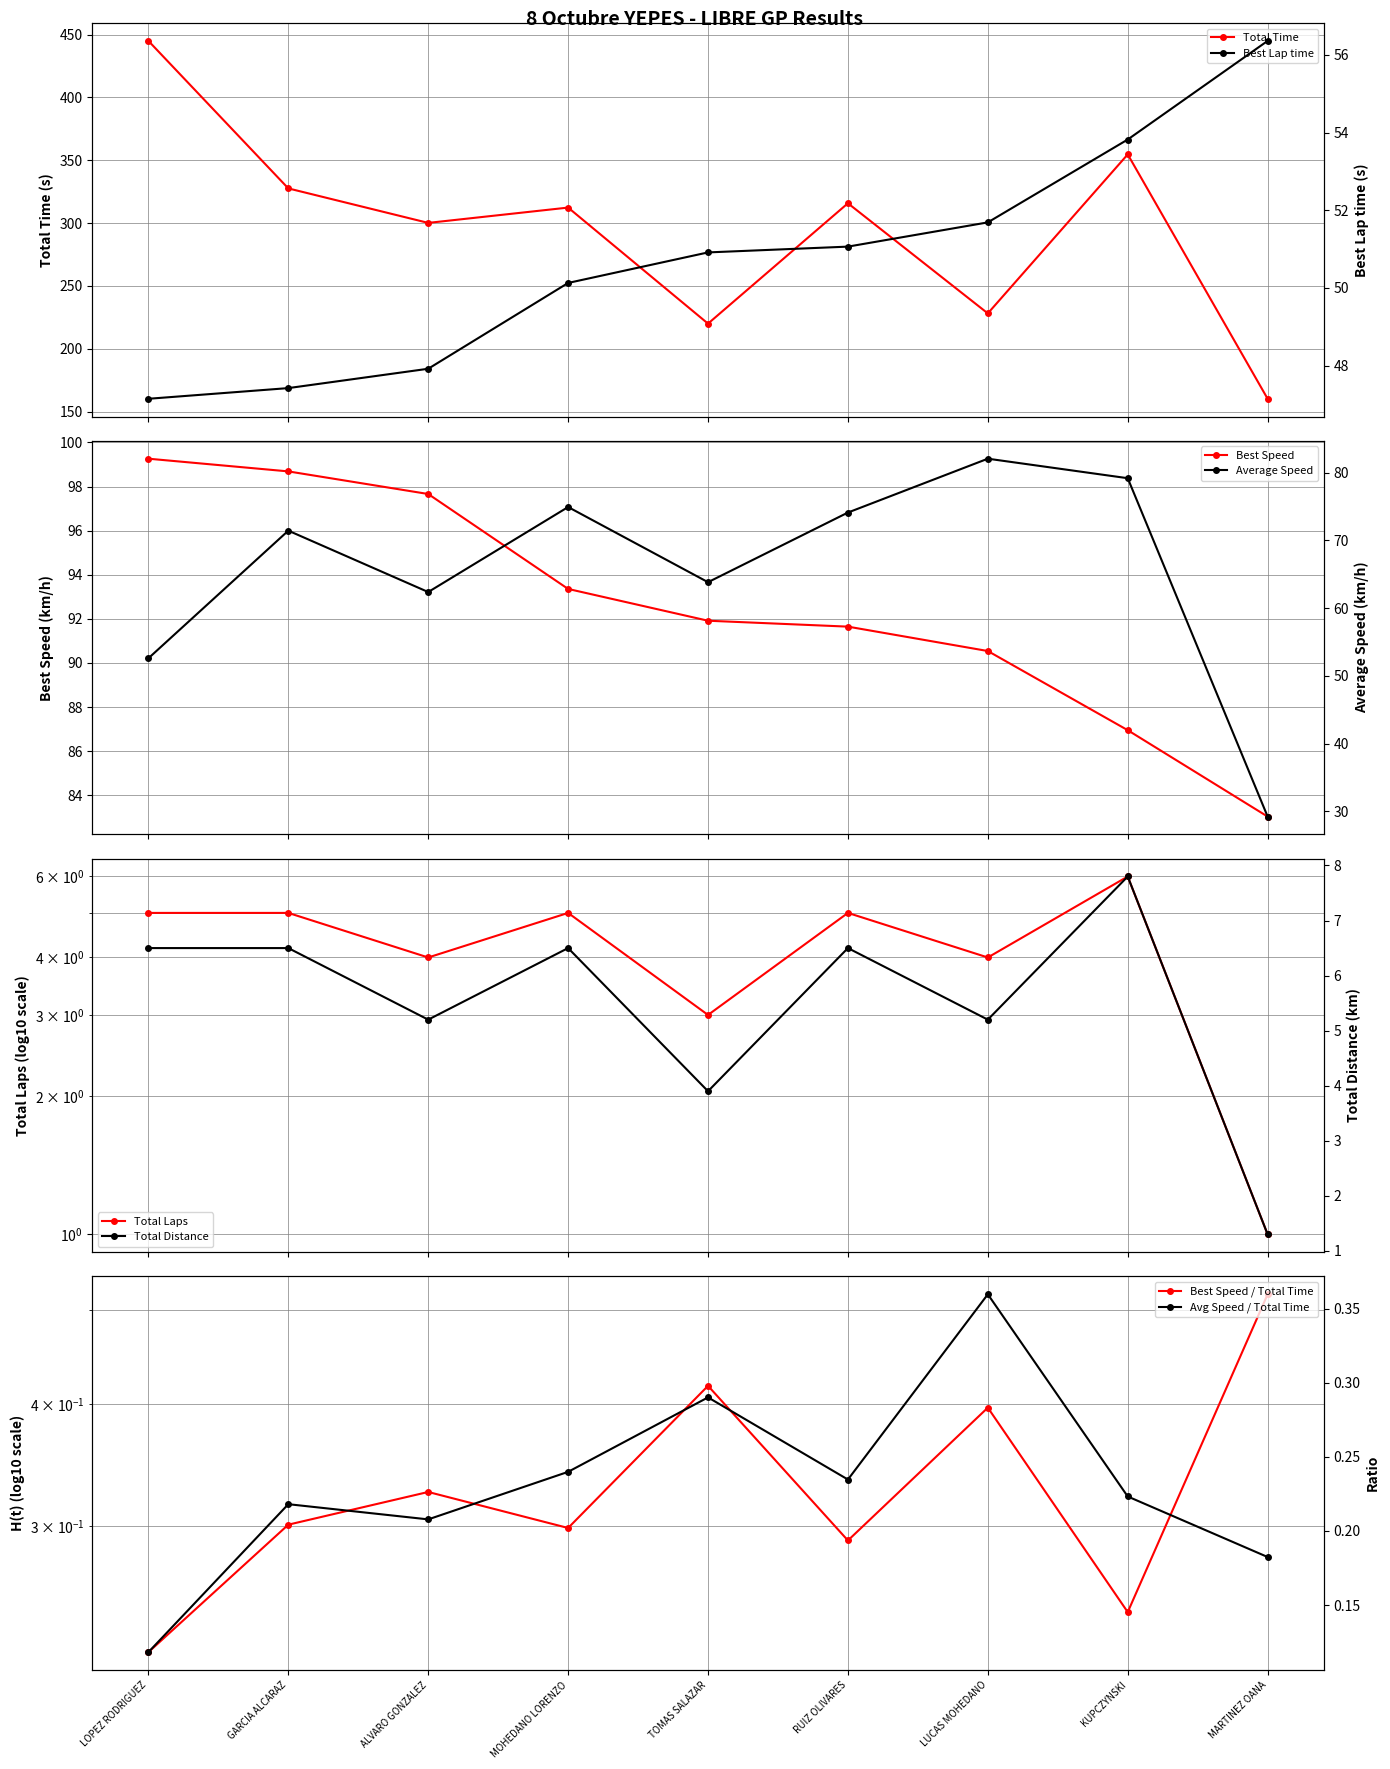

At which label is Average Speed closest to 55?

LOPEZ RODRIGUEZ